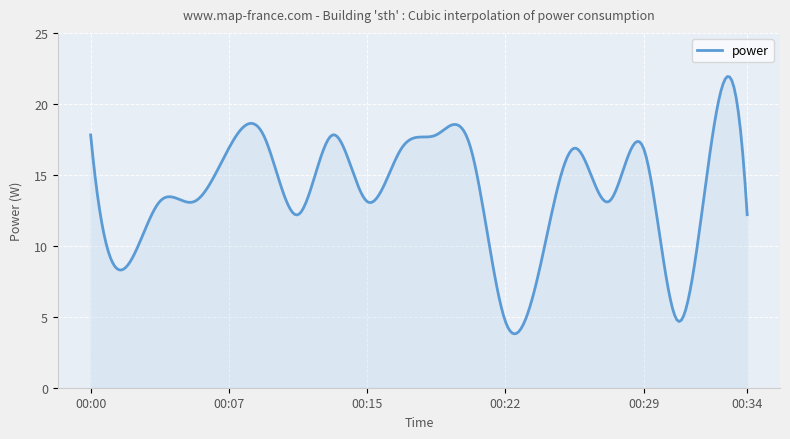

What is the maximum value shown in the chart?

21.9